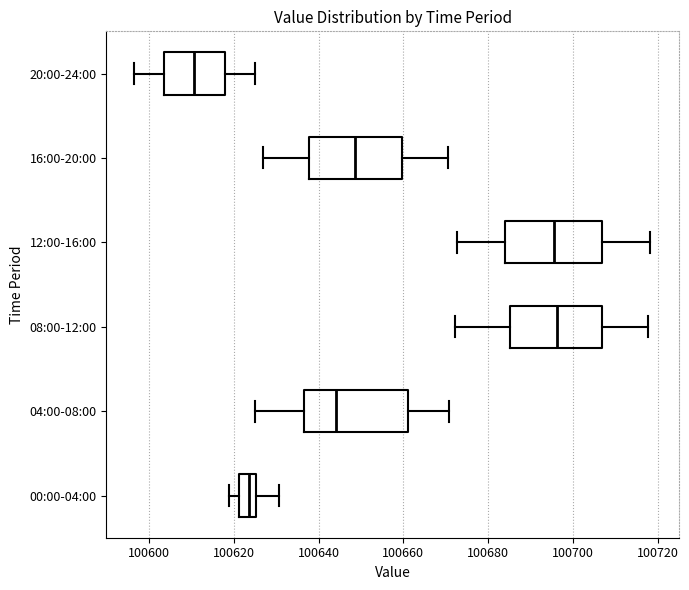

Reading bottom to top, read every box against the x-axis: the position of its median line, the range the box covers, and the ends of its whiskers. The values are not printed on the chart, so give them approximately, as read against the axis.

00:00-04:00: median 100624, box 100622 to 100626, whiskers 100618 to 100630
04:00-08:00: median 100644, box 100636 to 100660, whiskers 100626 to 100670
08:00-12:00: median 100696, box 100686 to 100706, whiskers 100672 to 100718
12:00-16:00: median 100696, box 100684 to 100706, whiskers 100672 to 100718
16:00-20:00: median 100648, box 100638 to 100660, whiskers 100626 to 100670
20:00-24:00: median 100610, box 100604 to 100618, whiskers 100596 to 100626